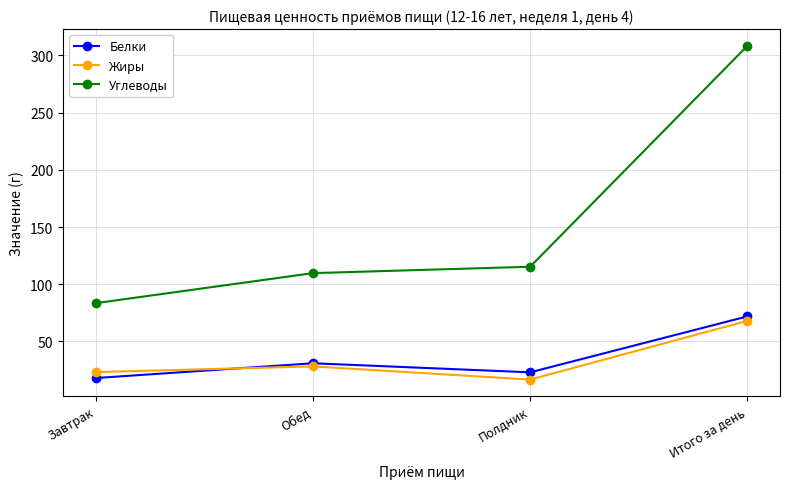

Which series has the largest range (max minus min)?

Углеводы